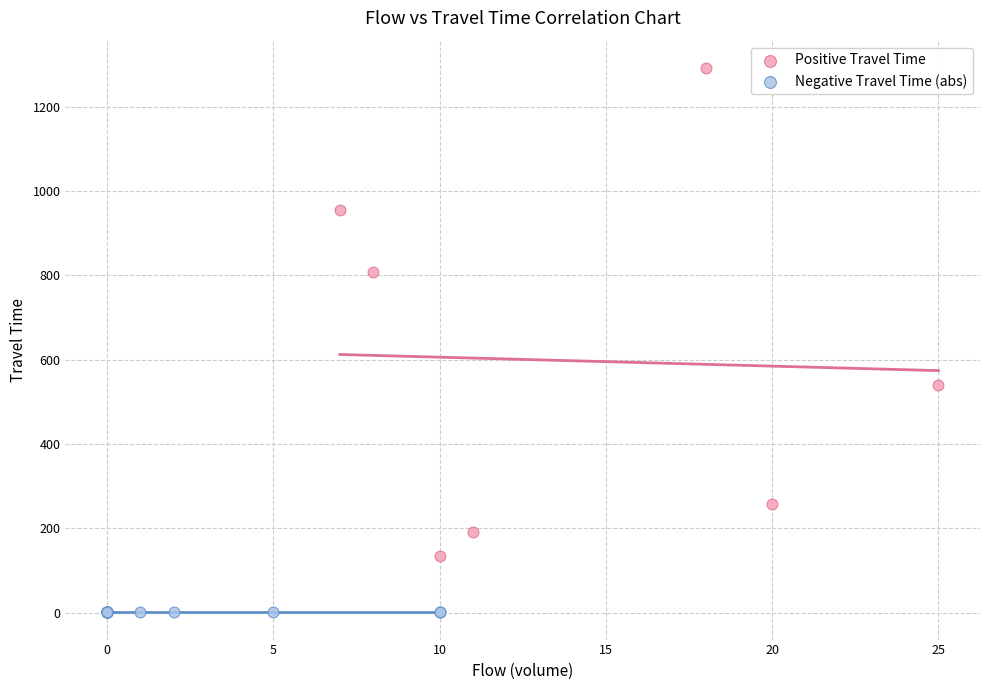

Which series reaches the maximum Y coordinate?

Positive Travel Time